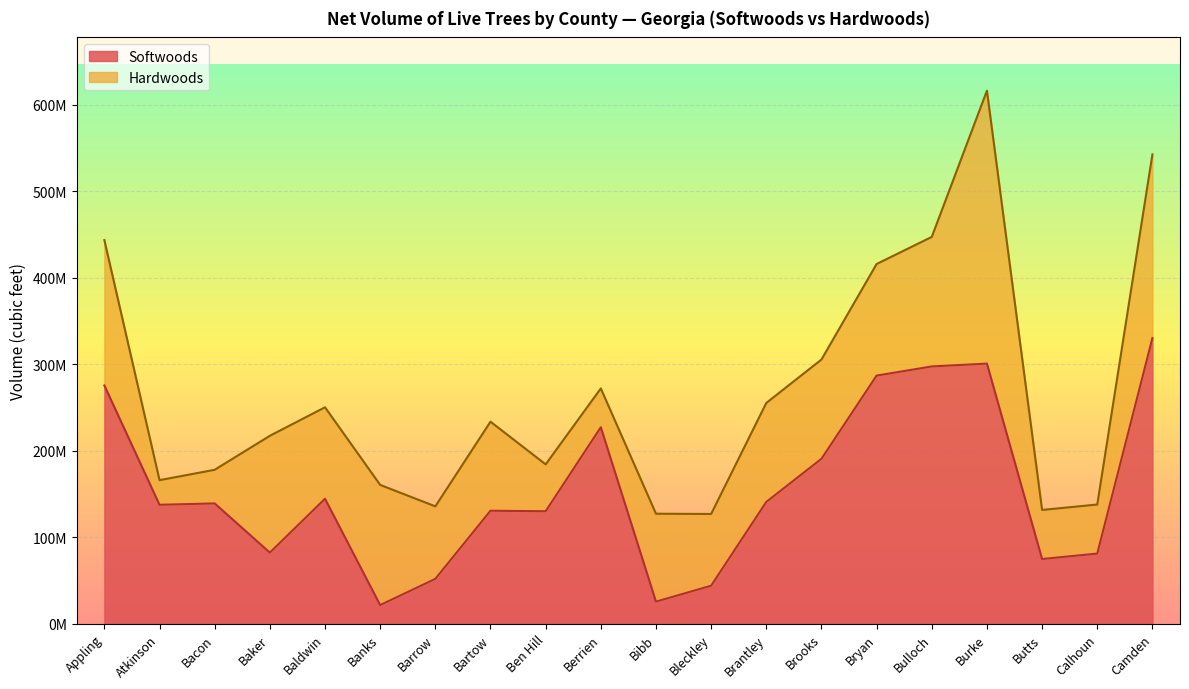

Does the chart display data point markers on the line(s)?

No